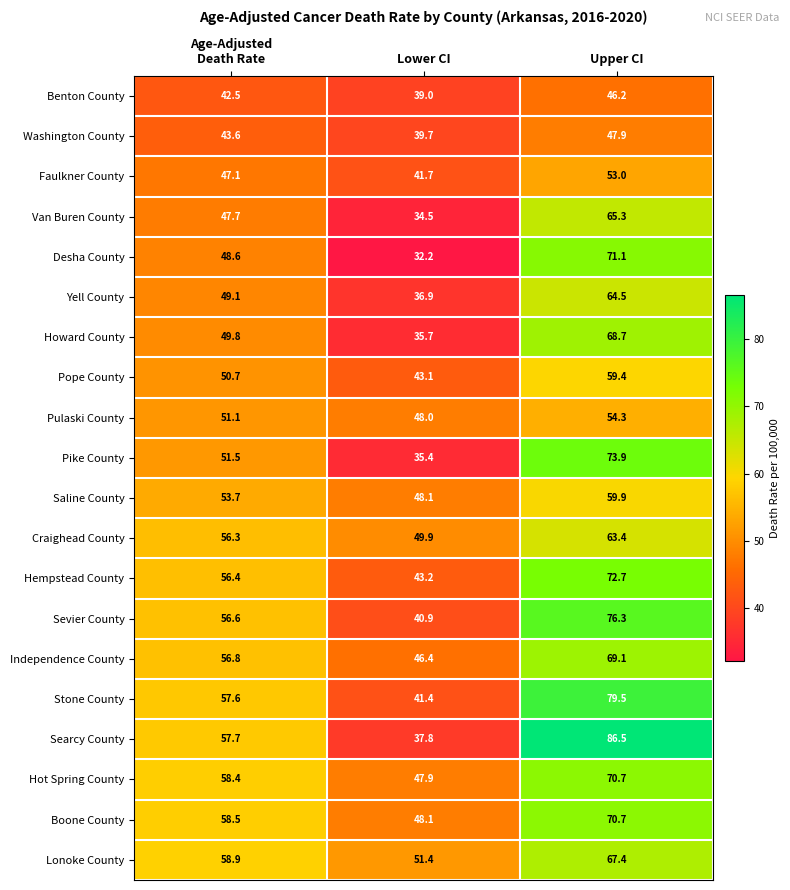

What is the difference between the Howard County values at Upper CI and Lower CI?

33.0